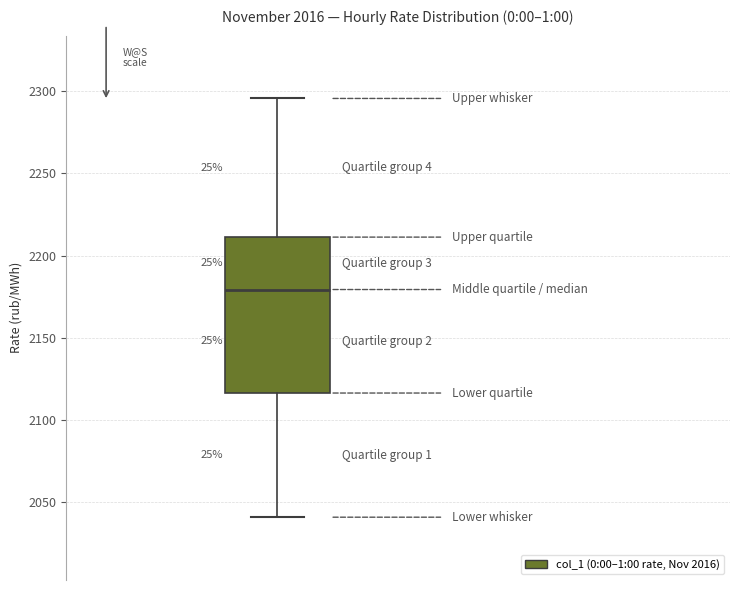

Read this box plot against the y-axis: the position of the median line, the range covered by the box, and the ends of both whiskers. The values are not printed on the chart, so give them approximately, as read against the axis.

median 2180, box 2115 to 2210, whiskers 2040 to 2295